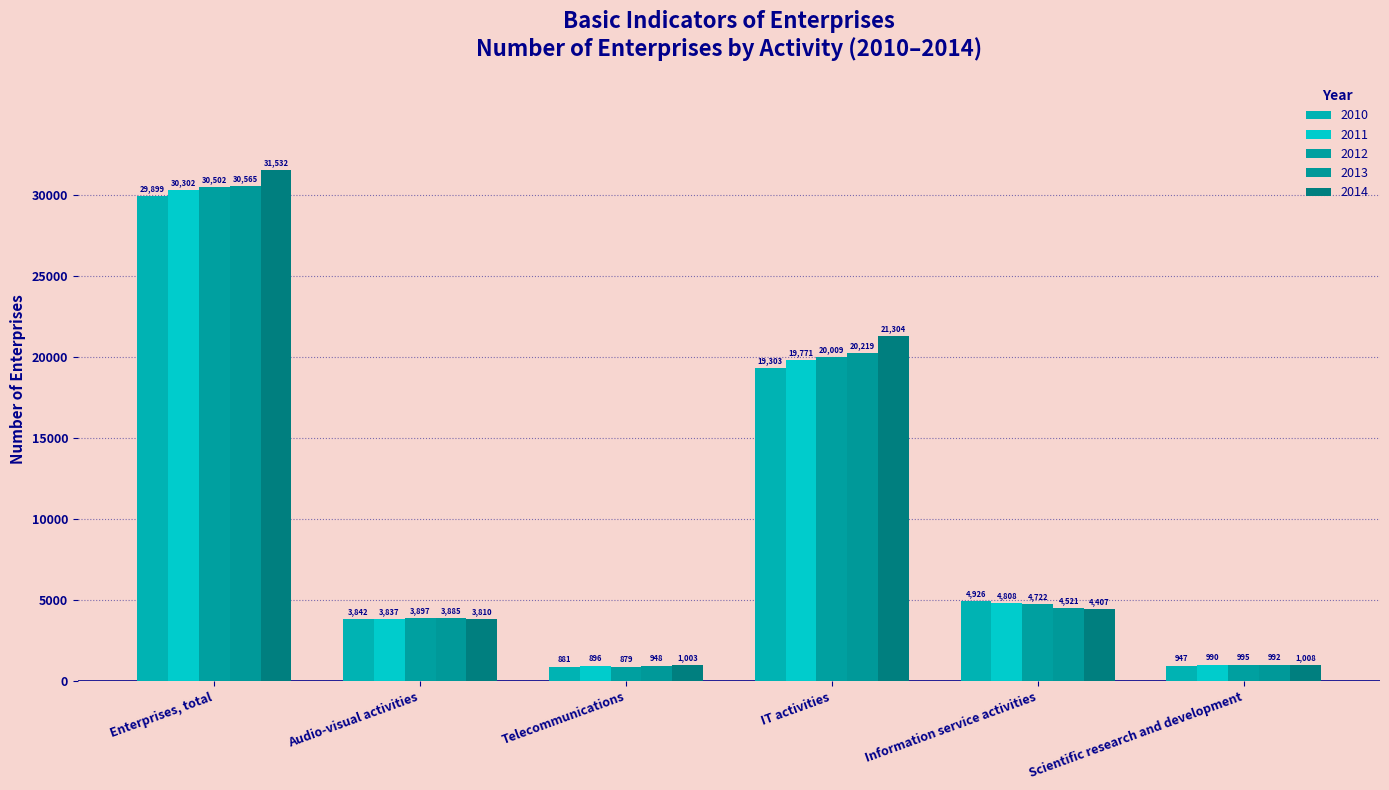

What are all the series names shown in the legend?

2010, 2011, 2012, 2013, 2014